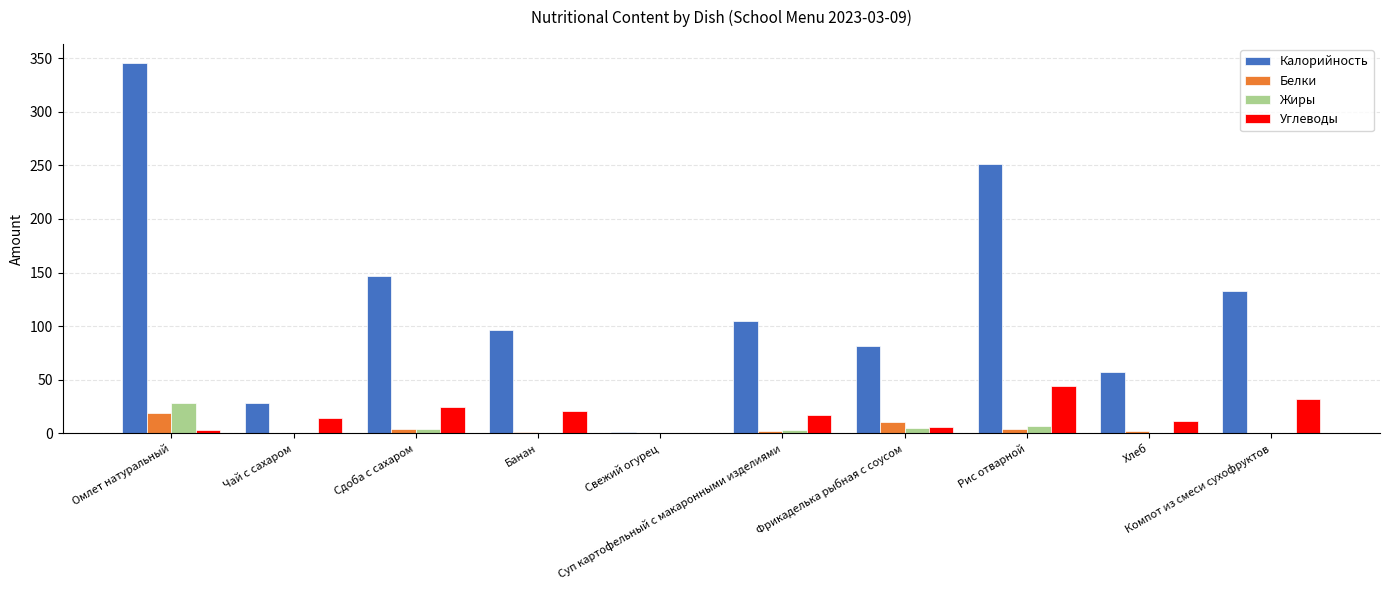

Which series changed the most between Сдоба с сахаром and Банан?

Калорийность